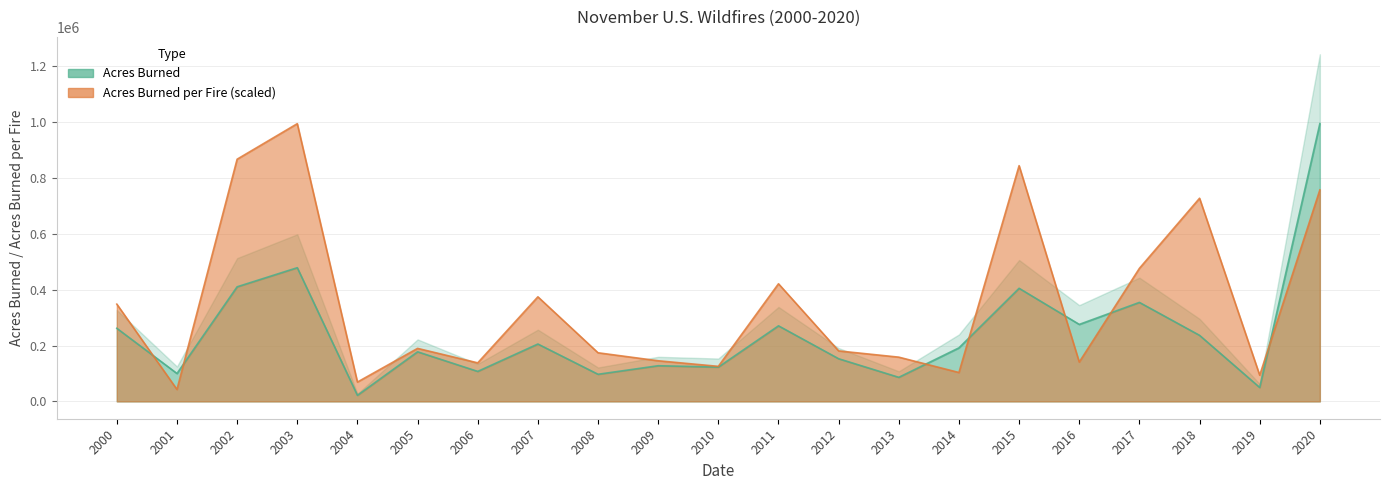

Is it true that Acres Burned equals 478648.0 at 2003?

True